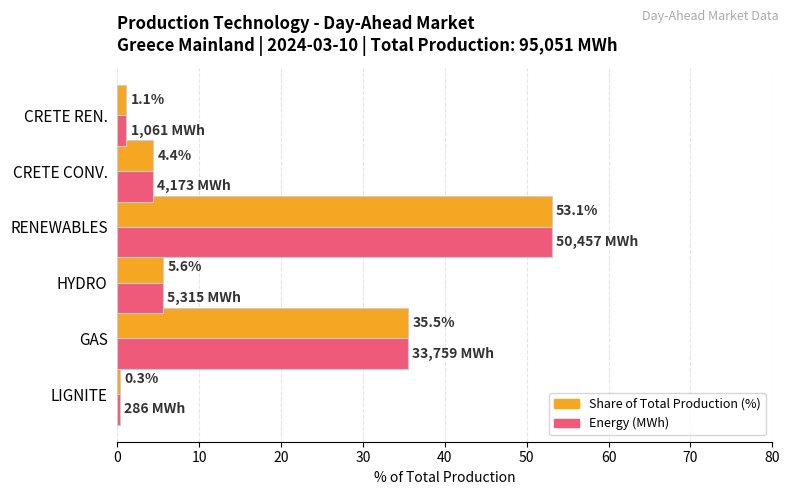

What is the minimum value shown in the chart?

0.3